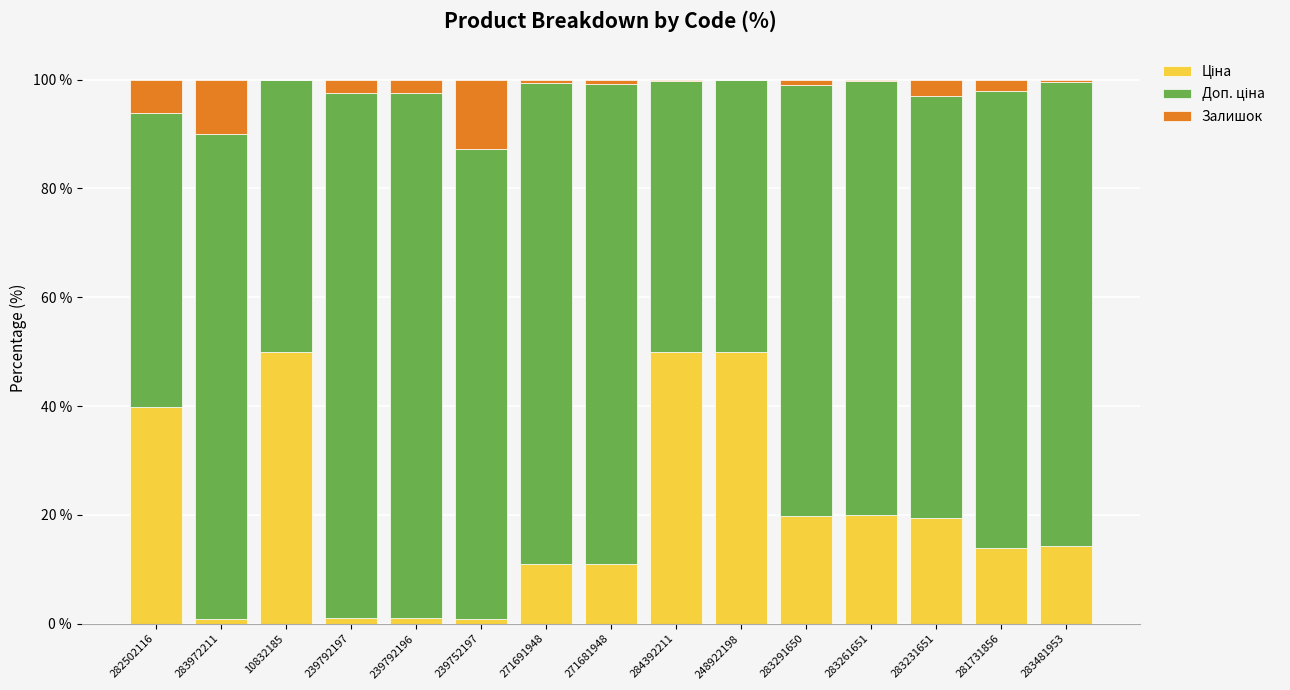

At which category is the sum across all series the highest?

10832185